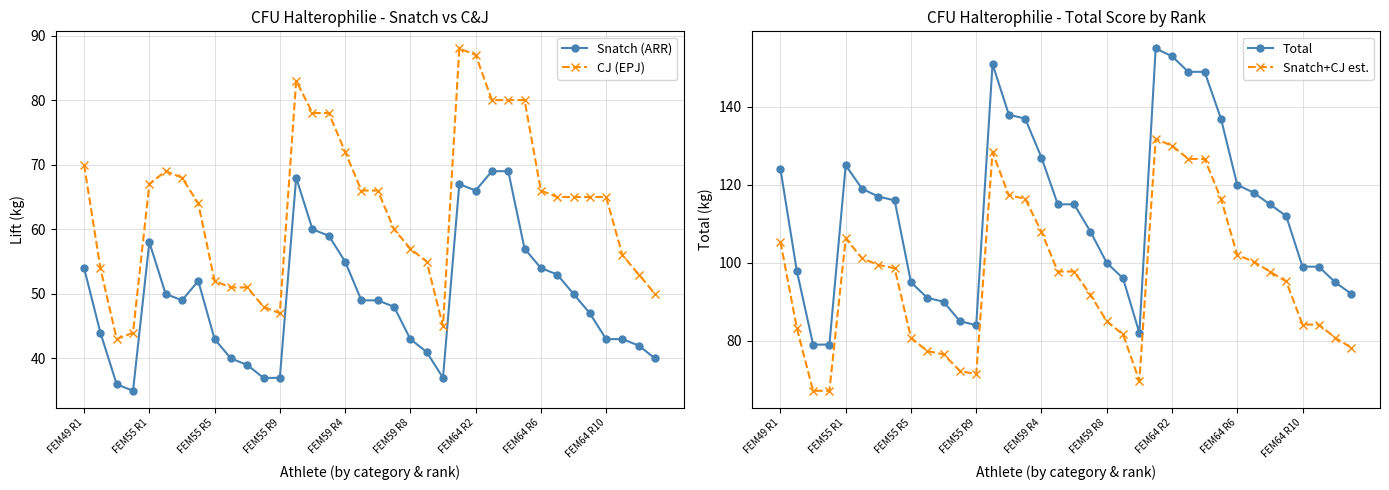

True or false: CJ (EPJ) and Snatch (ARR) cross at least once.

False